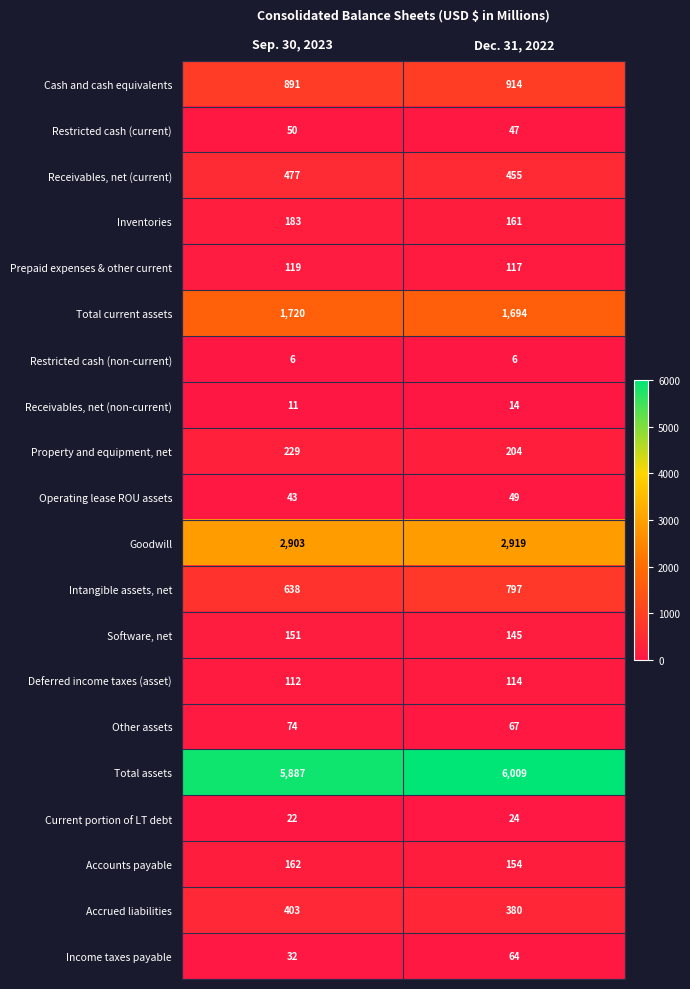

At which category is the sum across all series the highest?

Dec. 31, 2022